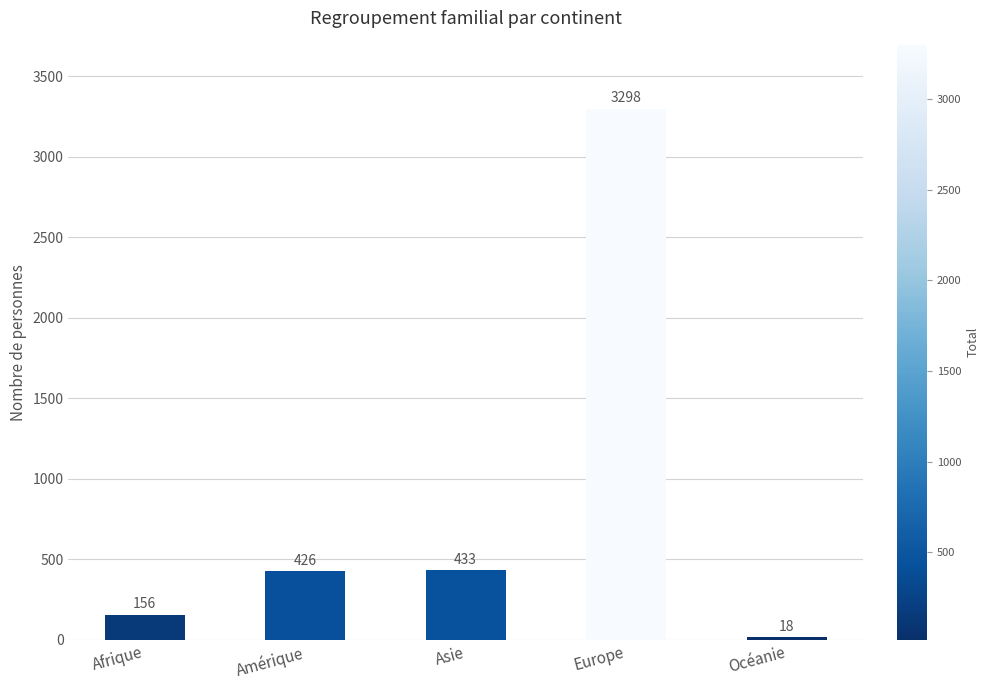

The chart shows a value of 3298 at Europe. True or false?

True